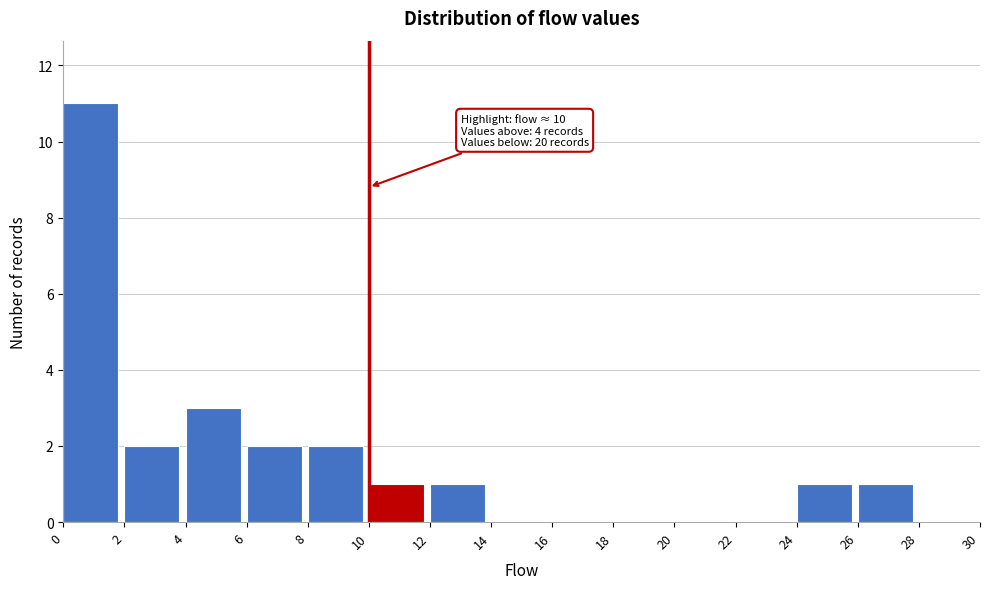

Which range on the x-axis has the tallest bar?

0 to 2